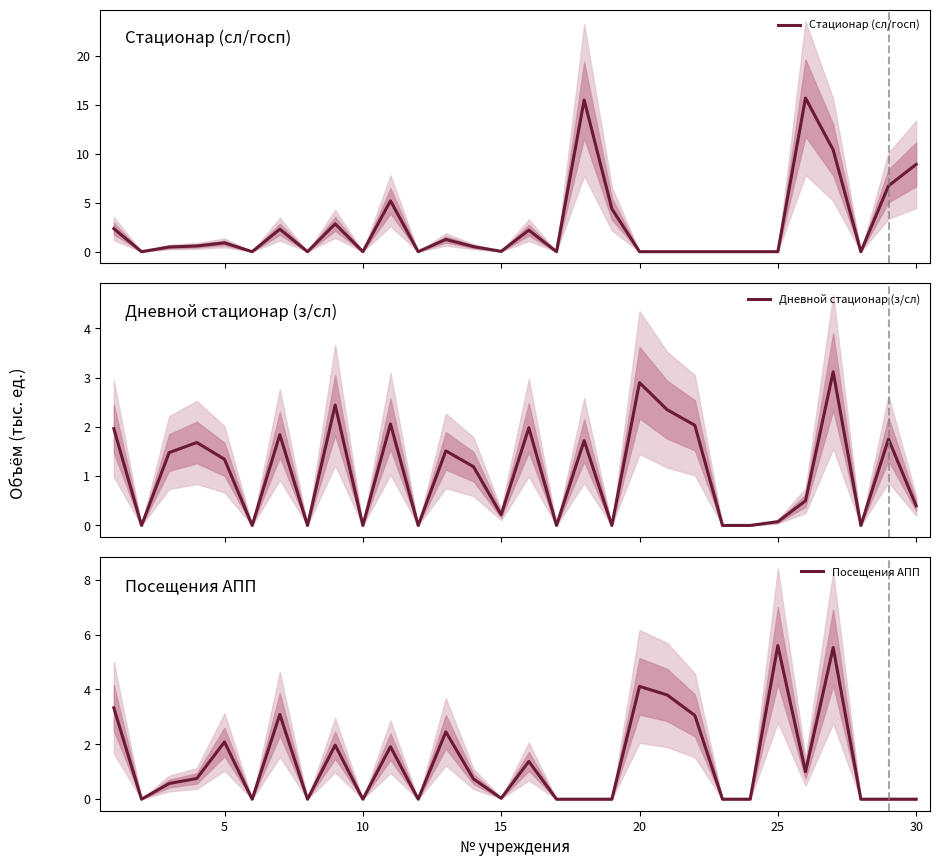

How many positive values does the Посещения АПП series have?

17